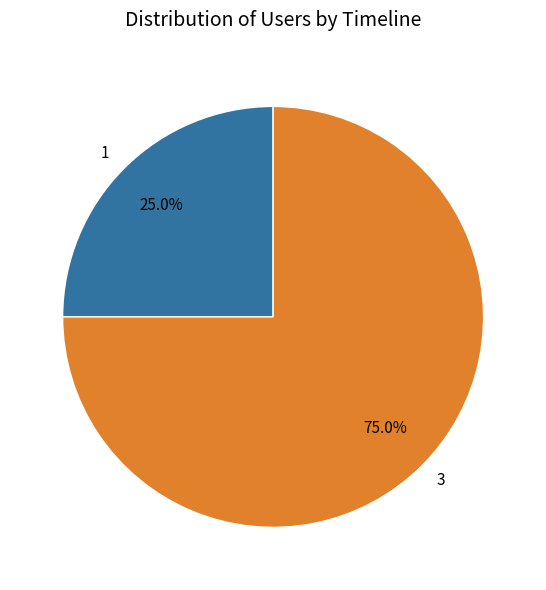

Is 3 the majority of the pie?

Yes